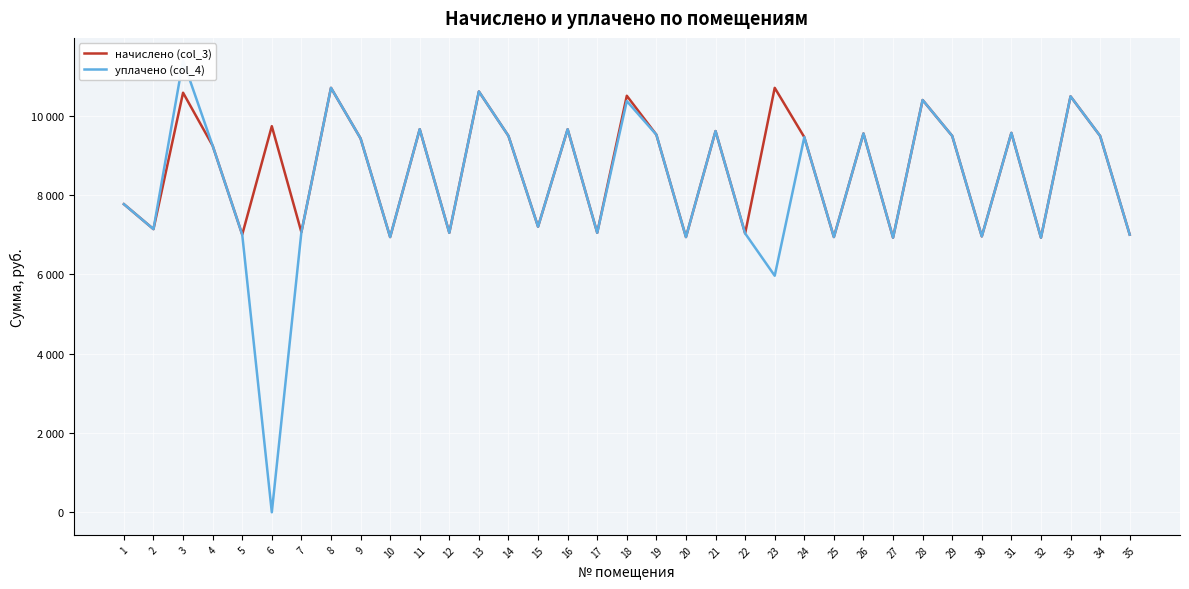

What is the sum of all начислено (col_3) values?

303913.3